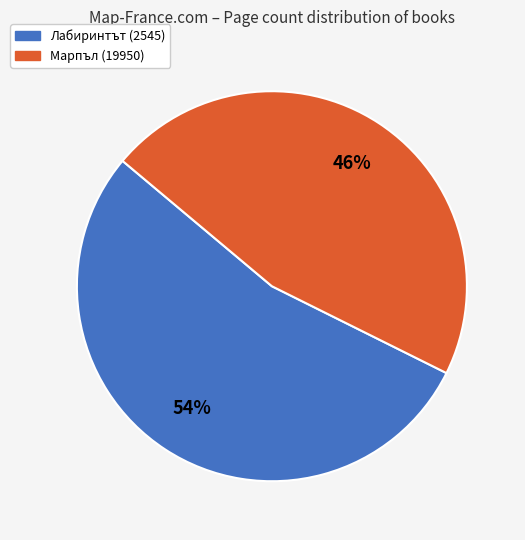

Between Марпъл (19950) and Лабиринтът (2545), which is larger?

Лабиринтът (2545)